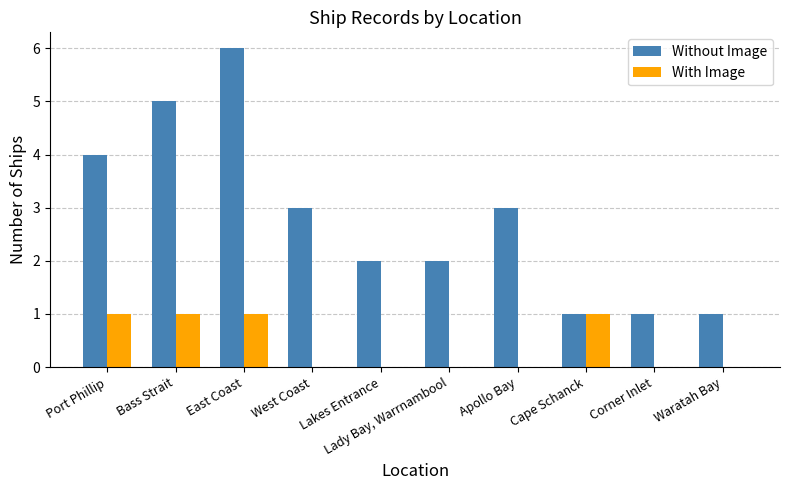

Which series changed the most between East Coast and Lakes Entrance?

Without Image